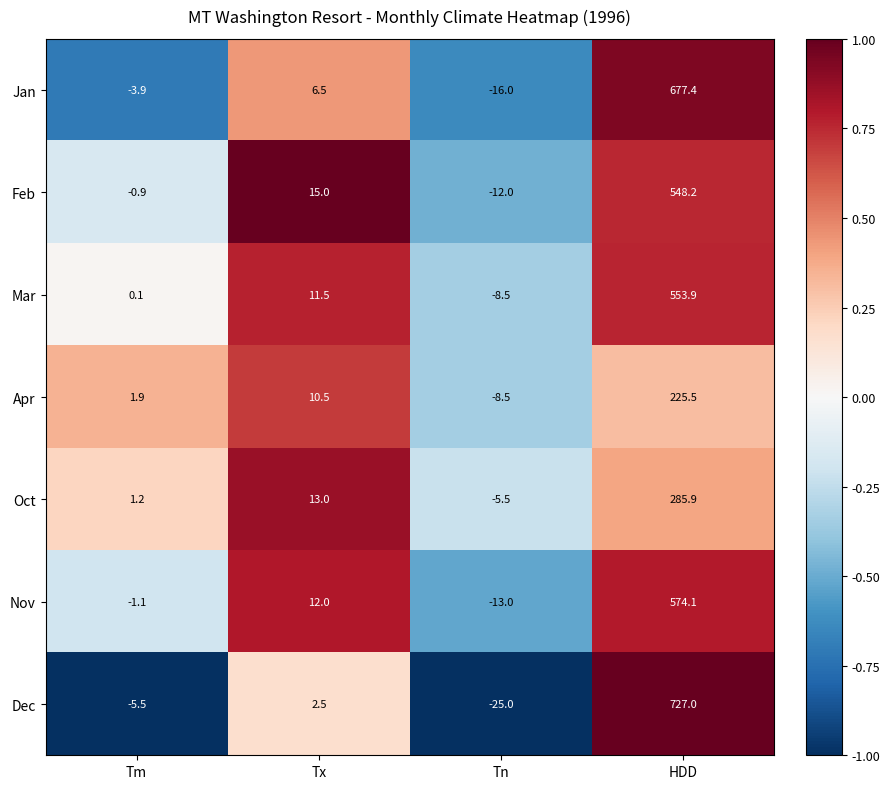

Between Tm and Tn, which series saw the biggest shift?

Dec